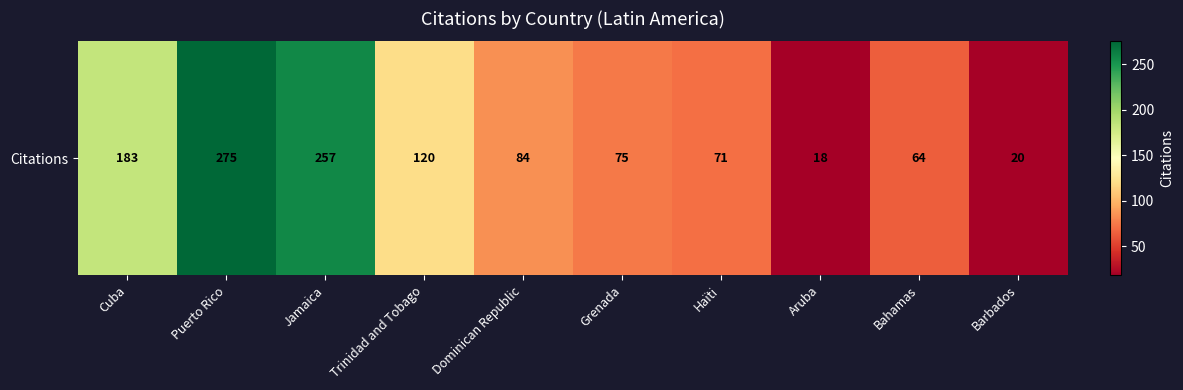

What is the ratio of the value at Dominican Republic to the value at Puerto Rico?

0.3